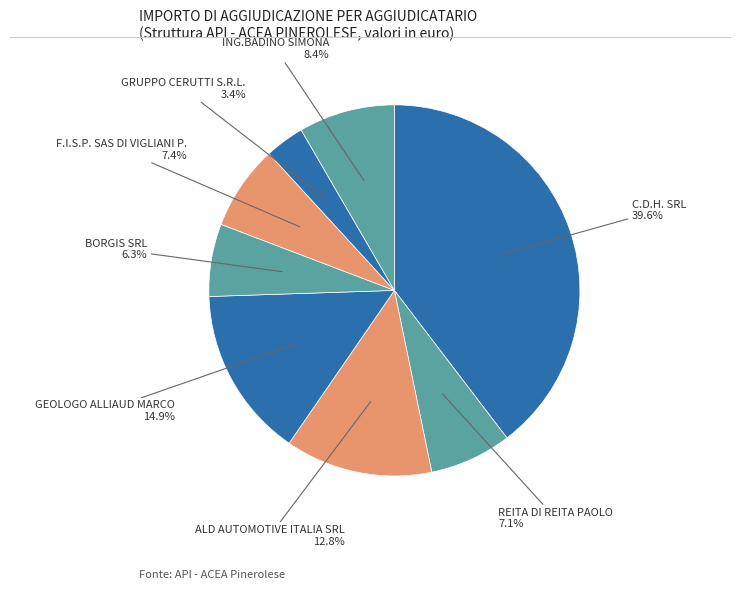

Between F.I.S.P. SAS DI VIGLIANI P. and GEOLOGO ALLIAUD MARCO, which is larger?

GEOLOGO ALLIAUD MARCO